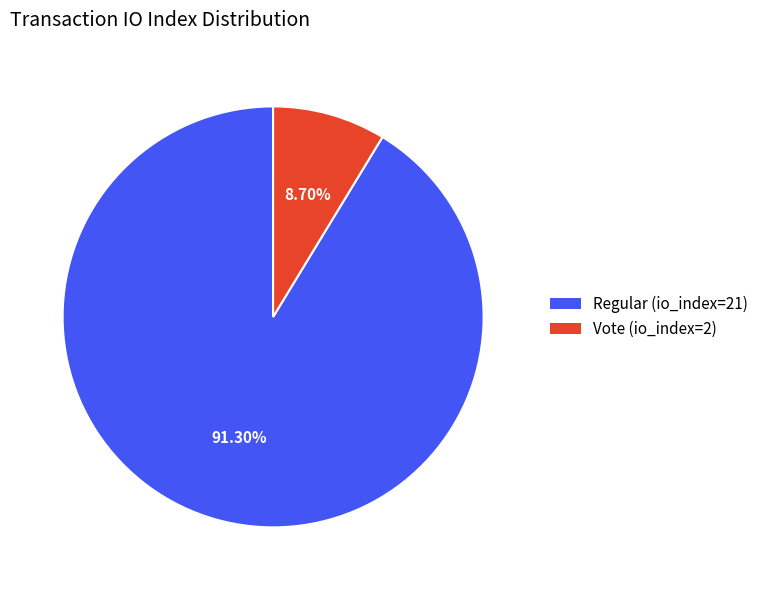

Does any single category account for the majority?

Yes